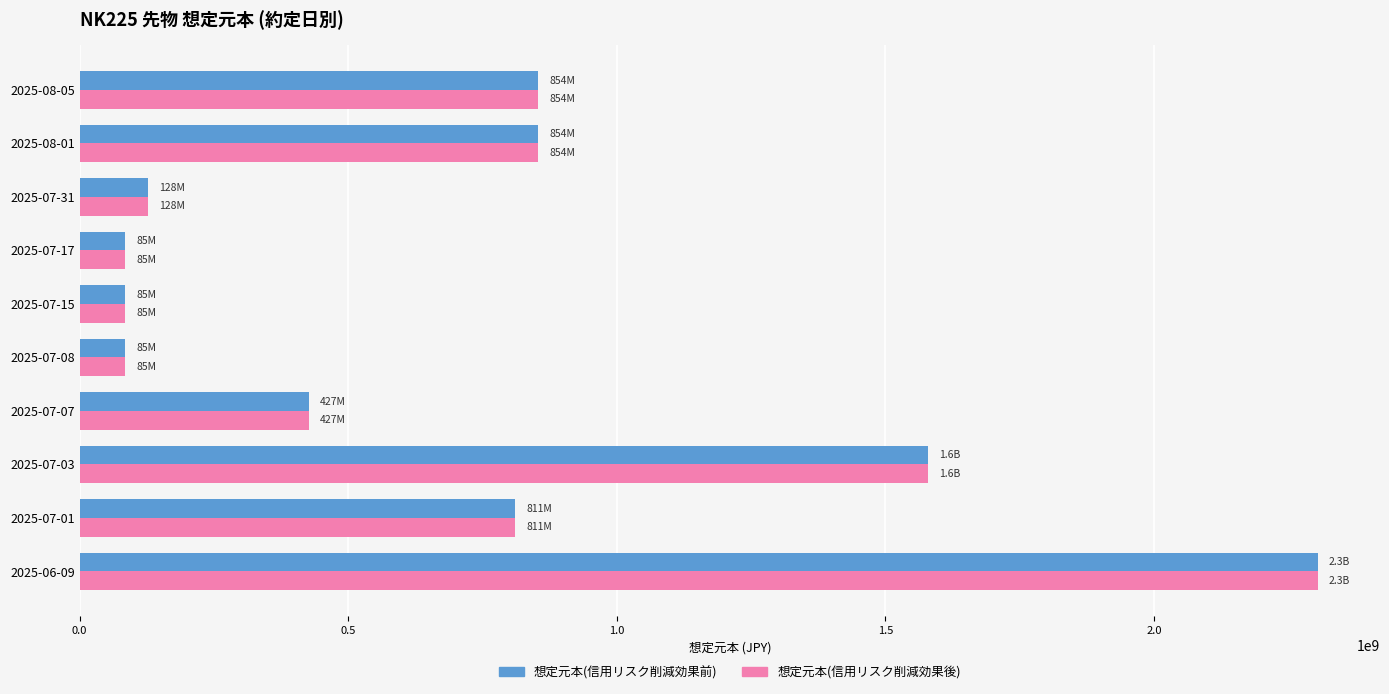

What is the difference between the second highest and second lowest values in the 想定元本(信用リスク削減効果前) series?

1494150000